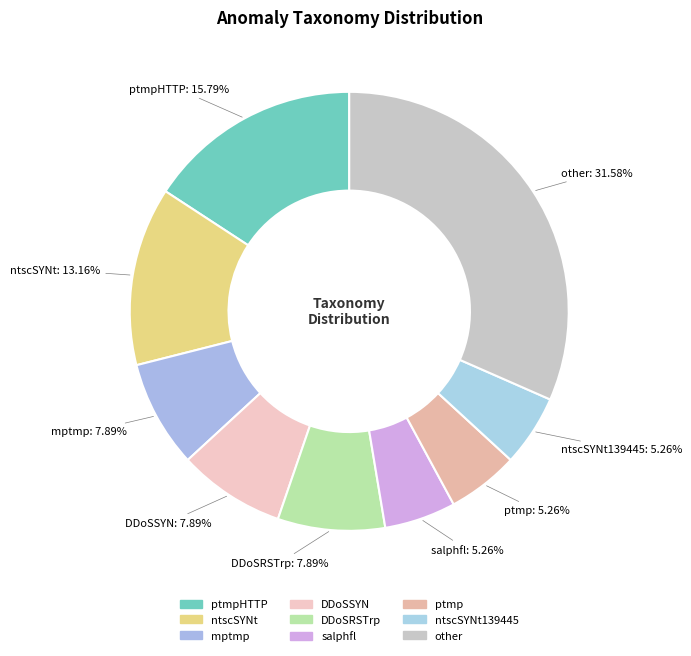

Which slice is the largest?

other